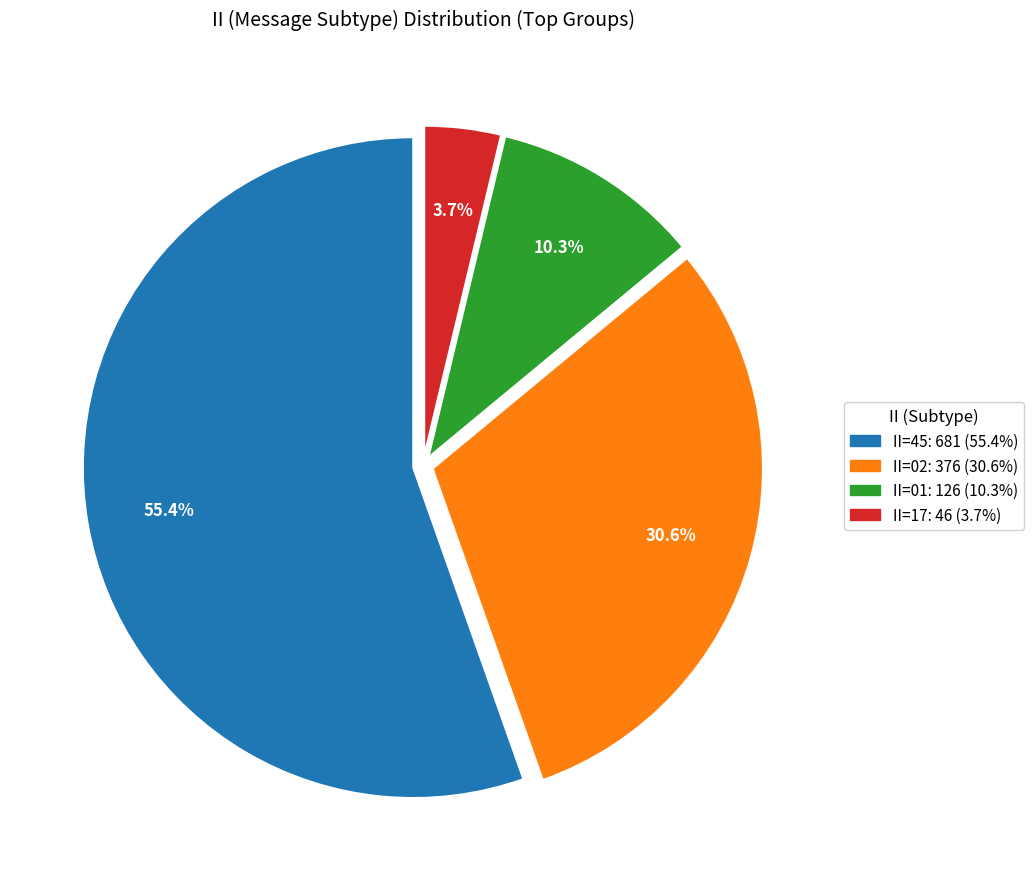

Is there any slice that represents more than half of the pie?

Yes